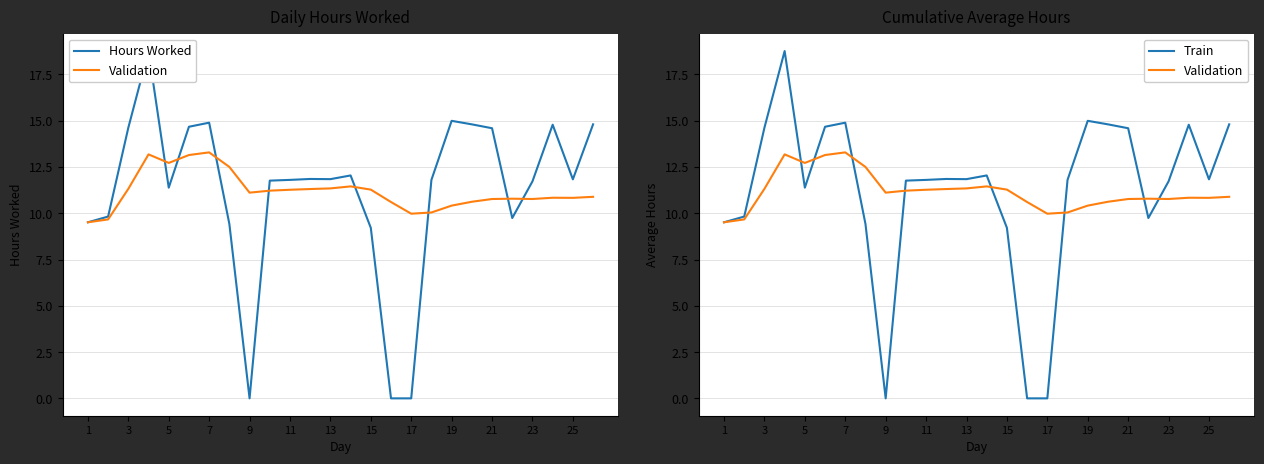

Reading left to right, what are all the values shown in this chart?

Hours Worked: 9.5	9.8	14.6	18.8	11.4	14.7	14.9	9.4	0.0	11.8	11.8	11.8	11.8	12.0	9.2	0.0	0.0	11.8	15.0	14.8	14.6	9.7	11.7	14.8	11.8	14.8
Validation: 9.5	9.7	11.3	13.2	12.7	13.1	13.3	12.5	11.1	11.2	11.3	11.3	11.3	11.4	11.3	10.6	10.0	10.0	10.4	10.6	10.8	10.8	10.8	10.8	10.8	10.9
Train: 9.5	9.8	14.6	18.8	11.4	14.7	14.9	9.4	0.0	11.8	11.8	11.8	11.8	12.0	9.2	0.0	0.0	11.8	15.0	14.8	14.6	9.7	11.7	14.8	11.8	14.8